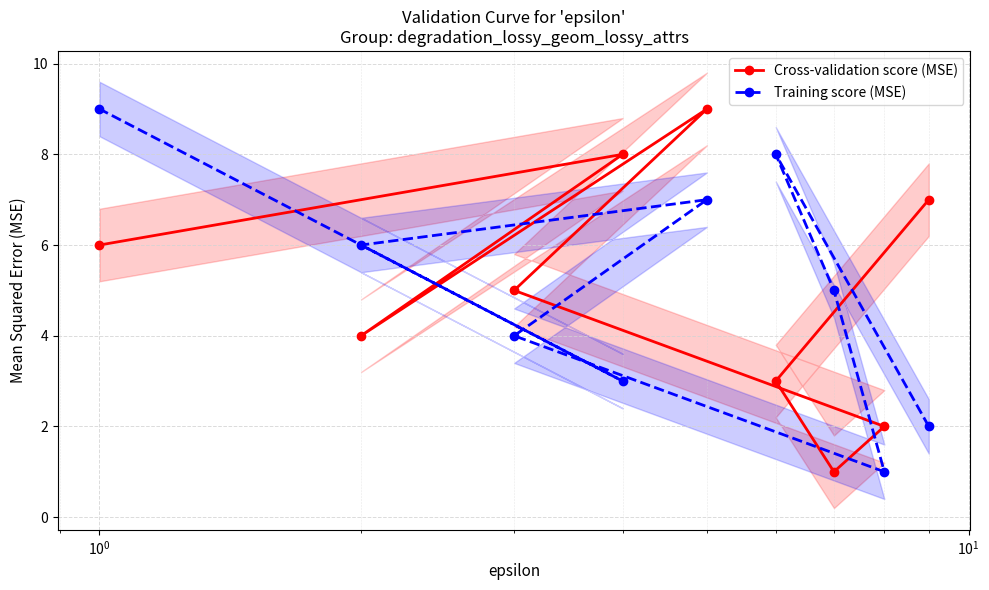

What is the highest value of the Cross-validation score (MSE) series?

9